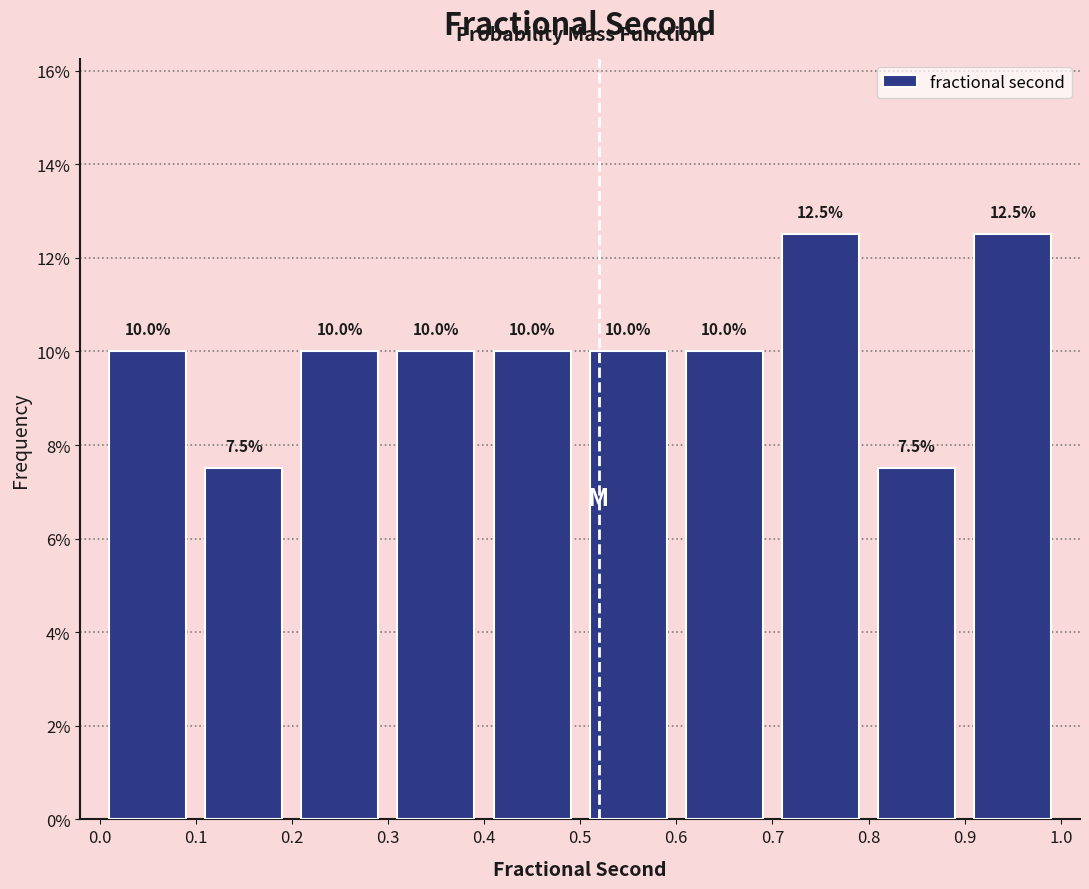

Reading left to right, list every bar in this chart as the range it spans on the x-axis followed by its height.

0.0 to 0.1: 10.0
0.1 to 0.2: 7.5
0.2 to 0.3: 10.0
0.3 to 0.4: 10.0
0.4 to 0.5: 10.0
0.5 to 0.6: 10.0
0.6 to 0.7: 10.0
0.7 to 0.8: 12.5
0.8 to 0.9: 7.5
0.9 to 1.0: 12.5